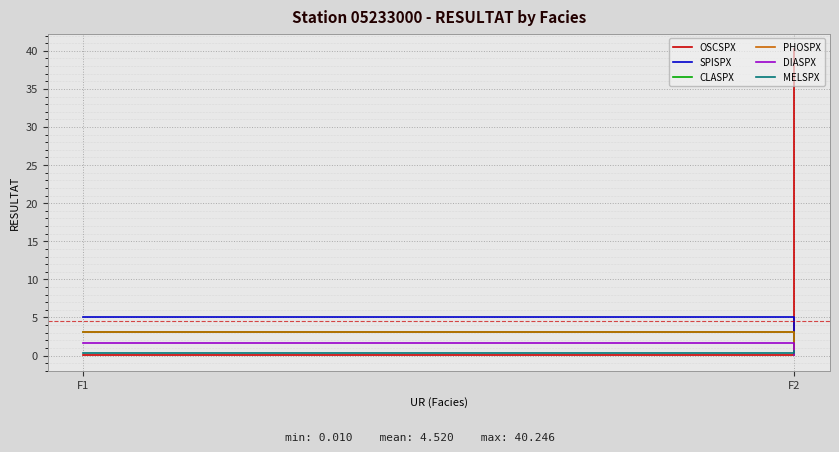

What is the spread (max minus min) of values at F1?

5.1